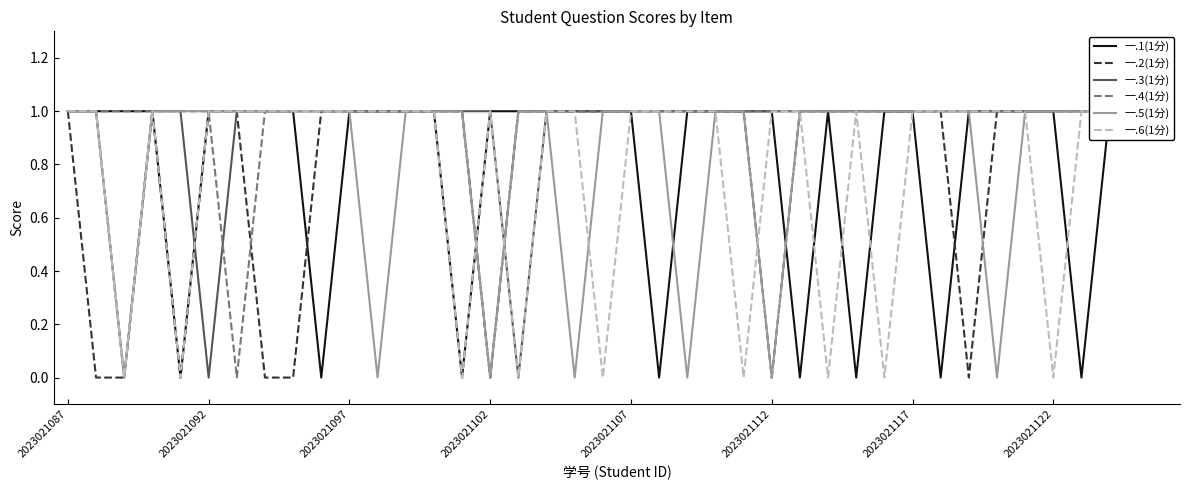

Reading left to right, transcribe all the data shown in this chart.

一.1(1分): 1	1	1	1	0	1	1	1	1	0	1	1	1	1	0	1	1	1	1	1	1	0	1	1	1	1	0	1	0	1	1	0	1	1	1	1	0	1	1	1
一.2(1分): 1	0	0	1	0	1	1	0	0	1	1	1	1	1	1	0	1	1	1	1	1	1	1	1	1	0	1	1	1	1	1	1	0	1	1	1	1	1	1	1
一.3(1分): 1	1	0	1	1	0	1	1	1	1	1	1	1	1	1	1	0	1	1	1	1	1	1	1	1	1	1	1	1	1	1	1	1	1	1	1	1	1	1	1
一.4(1分): 1	1	1	1	1	1	0	1	1	1	1	1	1	1	1	0	1	1	1	1	1	1	1	1	1	1	1	1	1	1	1	1	1	1	1	1	1	1	1	1
一.5(1分): 1	1	0	1	1	1	1	1	1	1	1	0	1	1	1	0	1	1	0	1	1	1	0	1	1	0	1	1	1	1	1	1	1	0	1	1	1	1	1	1
一.6(1分): 1	1	0	1	0	1	1	1	1	1	1	1	1	1	0	1	0	1	1	0	1	1	1	1	0	1	1	0	1	0	1	1	1	1	1	0	1	1	1	1